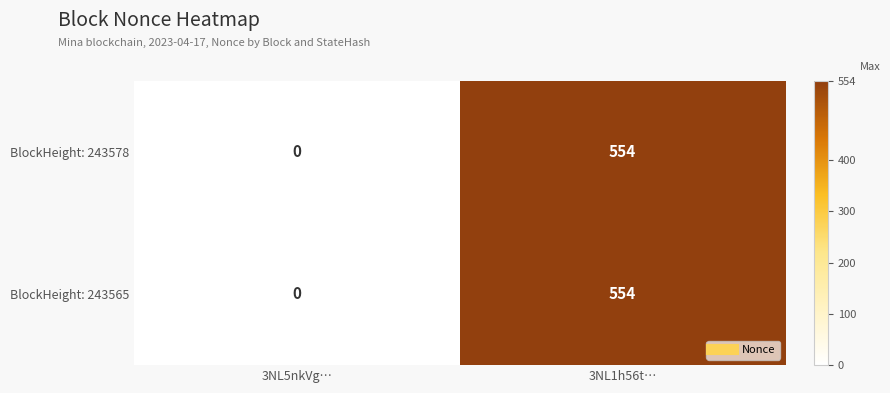

The BlockHeight: 243578 series shows -261 at 3NL5nkVg…. True or false?

False